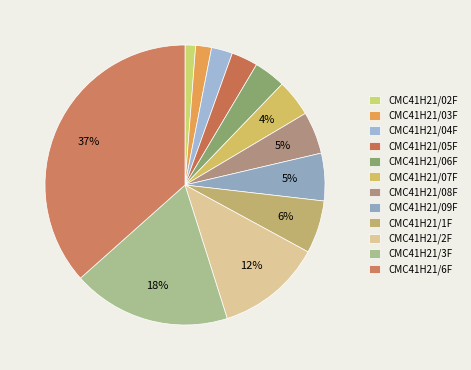

Which has a higher value, CMC41H21/3F or CMC41H21/03F?

CMC41H21/3F